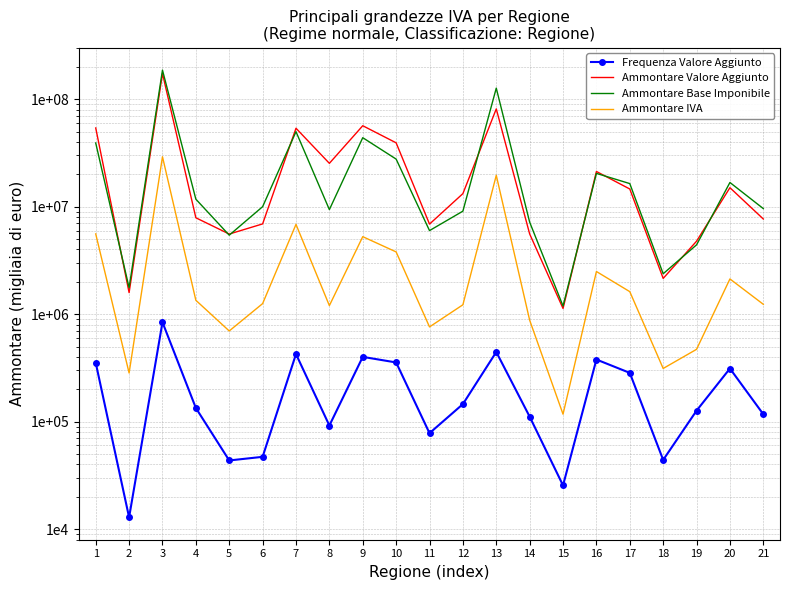

Reading right to left, extract all data points from this chart.

Frequenza Valore Aggiunto: 117166	312105	126505	44040	284266	378445	25511	111291	444679	145627	78093	355370	400448	91968	425149	47053	43541	133978	840986	12867	353341
Ammontare Valore Aggiunto: 7679651	15018928	4773098	2151221	14600338	21259798	1129863	5579081	81224092	13226946	6886446	39264649	56640118	25309125	53665888	6914037	5563138	7883589	173256051	1586277	53993696
Ammontare Base Imponibile: 9596594	16788376	4414382	2376388	16395725	20408197	1190132	7179990	126778046	9084704	5990022	27715208	43829846	9390315	49855192	9998701	5429854	11741773	186520182	1761619	39123219
Ammontare IVA: 1235262	2126608	470750	312361	1619473	2493841	117283	879054	19581359	1222462	760950	3794321	5260766	1201106	6843724	1253665	697748	1345902	29129836	283628	5581589